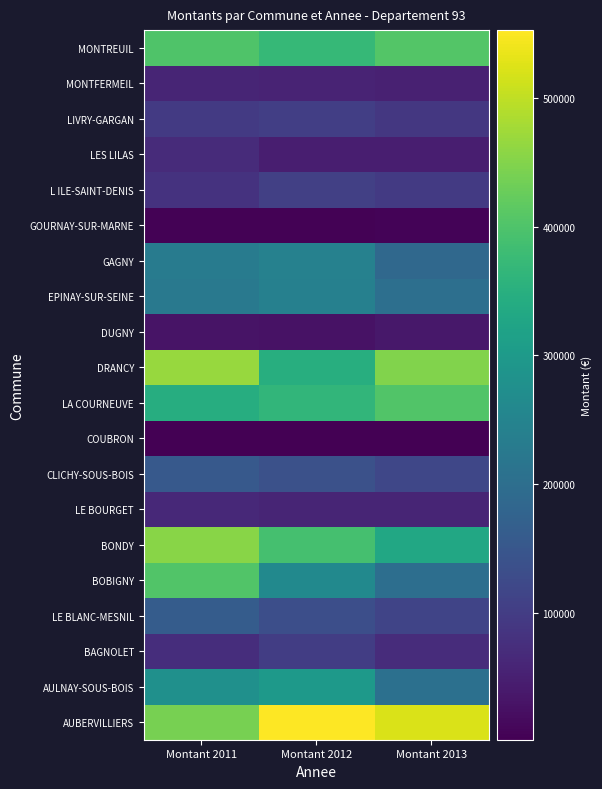

What is the greatest value displayed?

552529